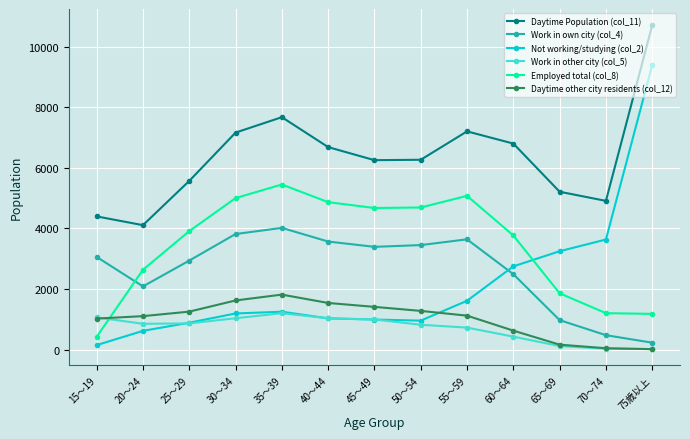

Between 20～24 and 30～34, which series saw the biggest shift?

Daytime Population (col_11)